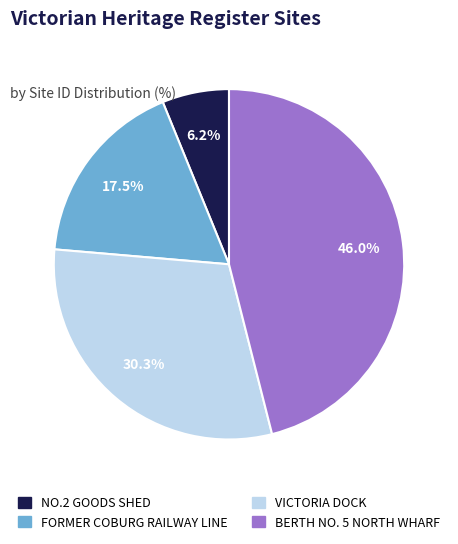

Is VICTORIA DOCK the majority of the pie?

No